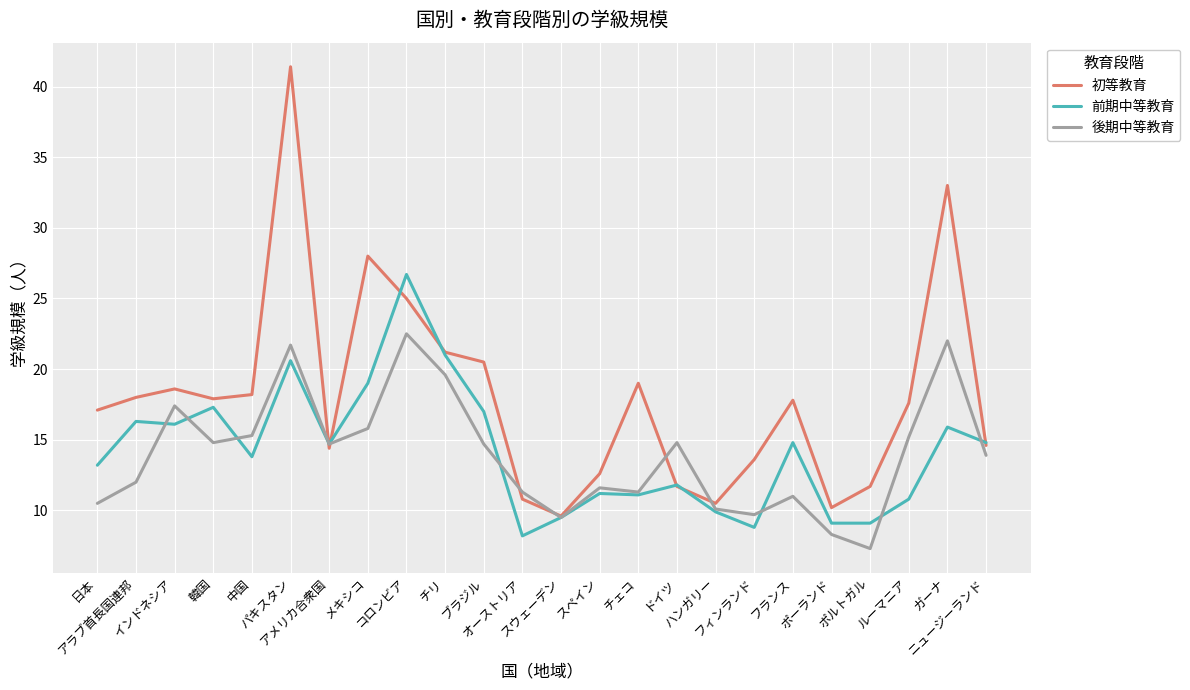

What is the total value across all series at フィンランド?

32.1